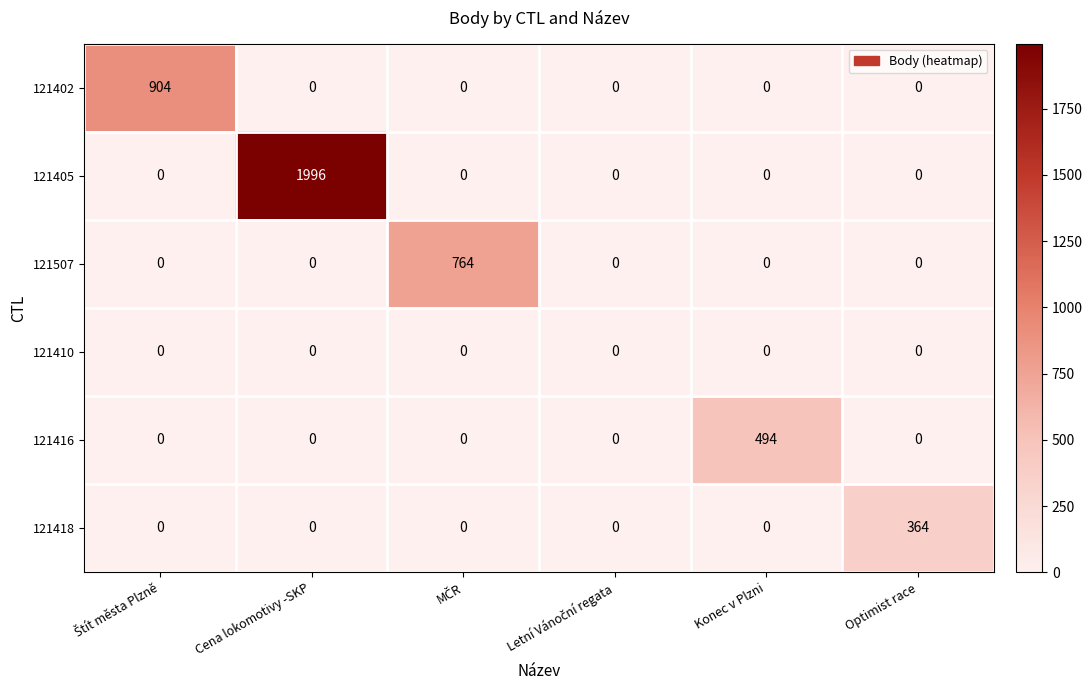

At which category is the sum across all series the highest?

Cena lokomotivy -SKP